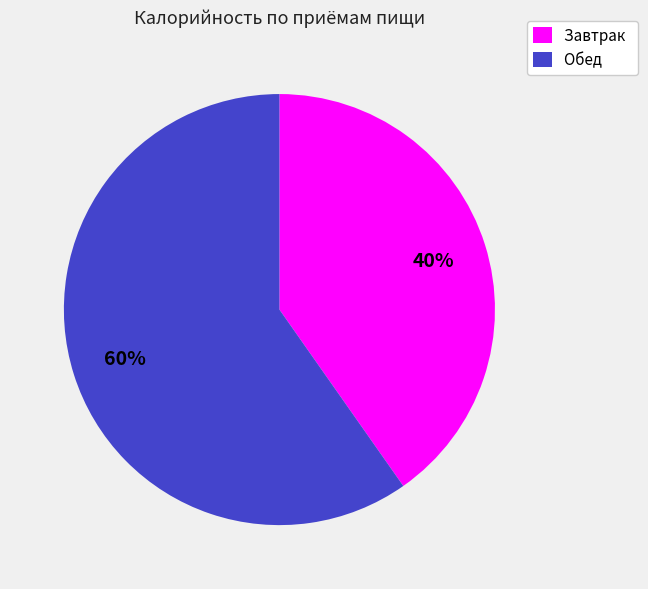

Is it true that Завтрак is 40% of the pie?

True